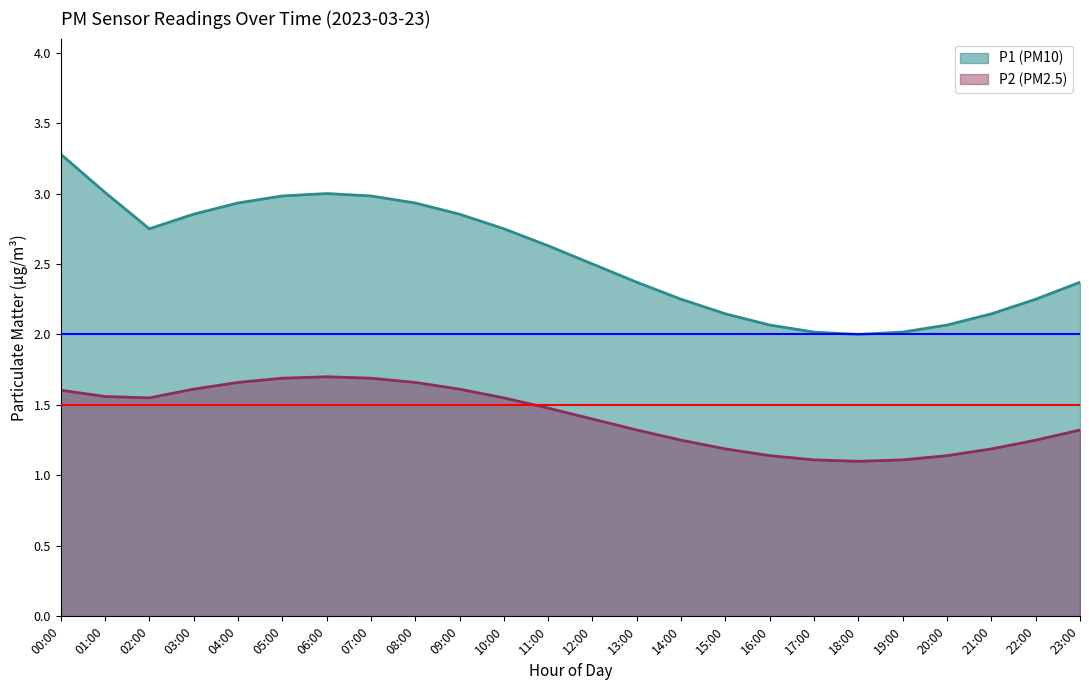

How many lines are shown in the chart?

2